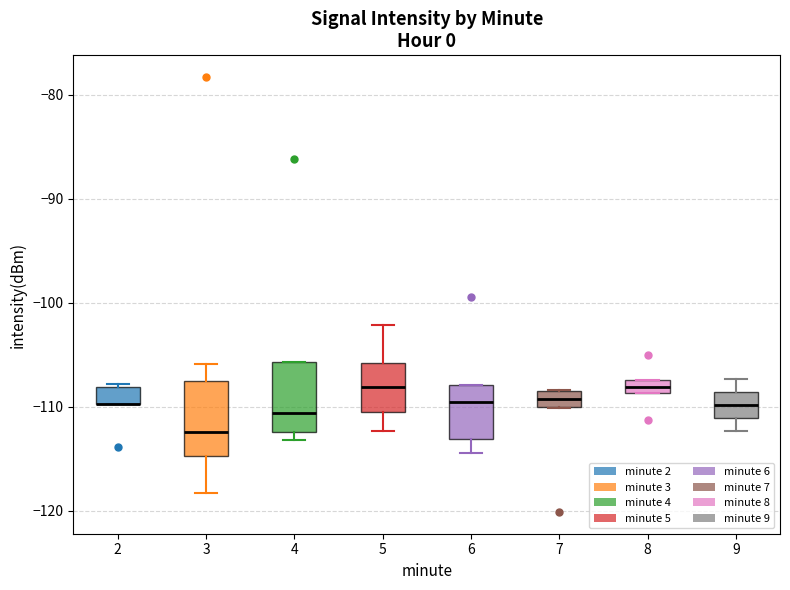

Where does the median line of the box at x = 6 sit on the y-axis? The values are not printed on the chart, so give them approximately, as read against the axis.

-110